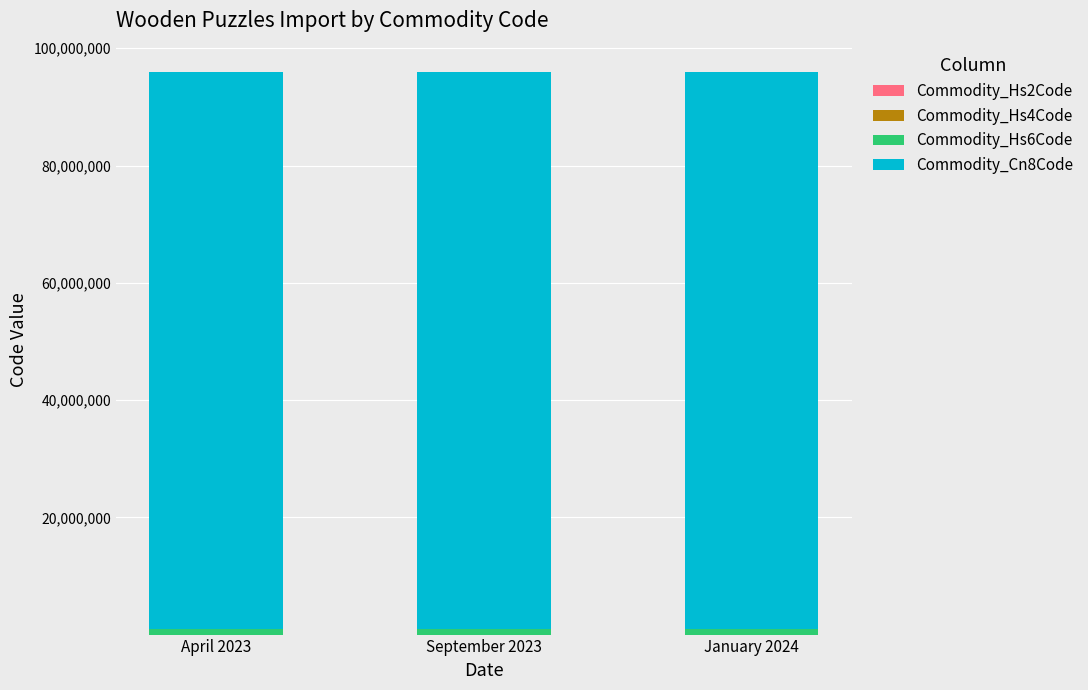

Count the number of categories in the chart.

3